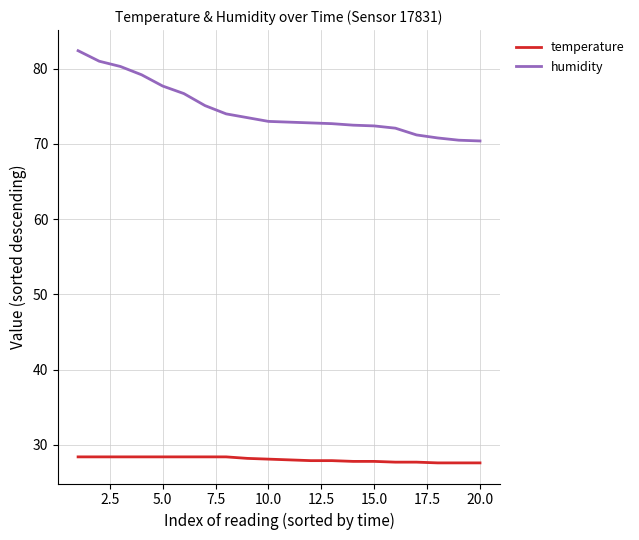

What is the lowest value of the humidity series?

70.4